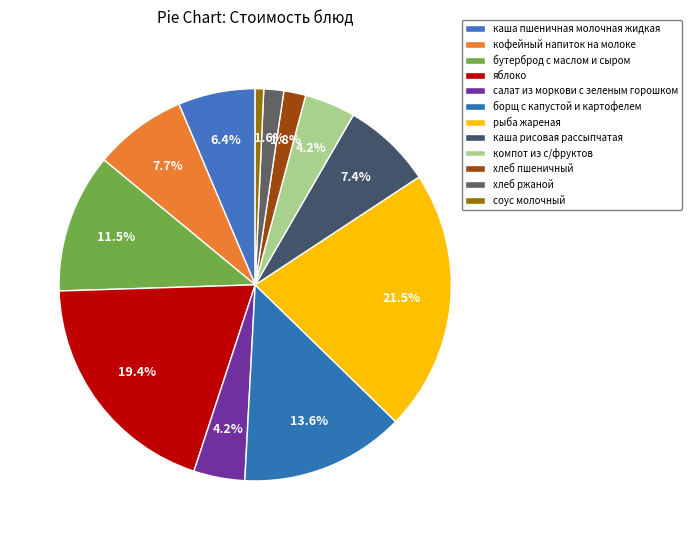

What is the smallest slice in the pie chart?

соус молочный